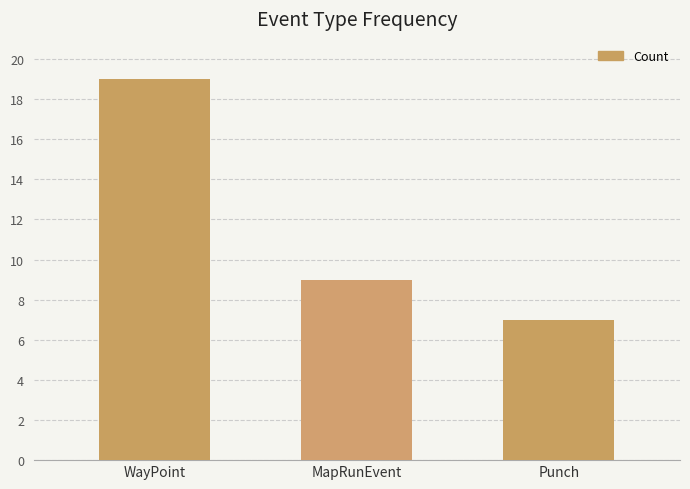

What is the smallest value displayed?

7